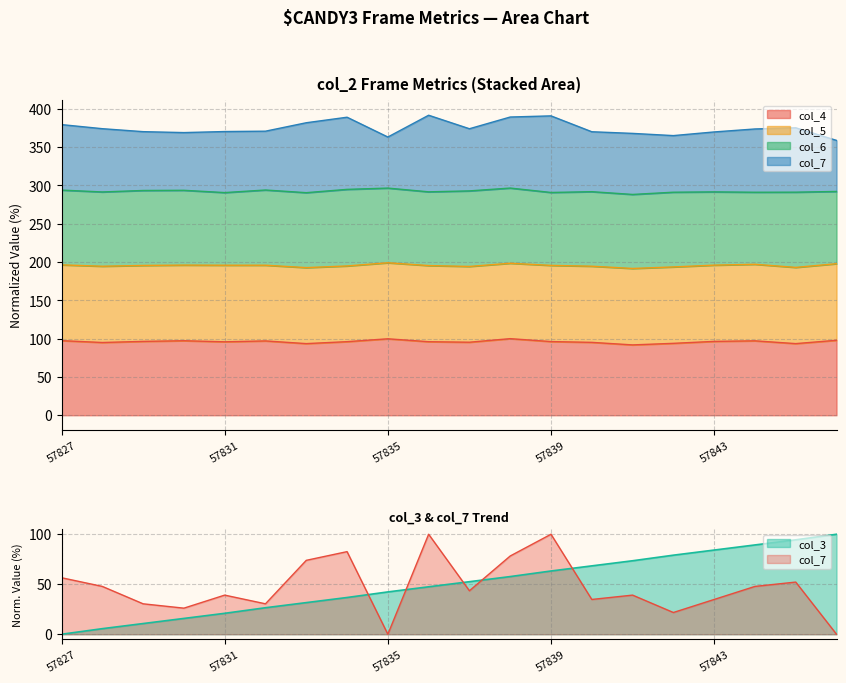

At which category is the sum across all series the highest?

57839